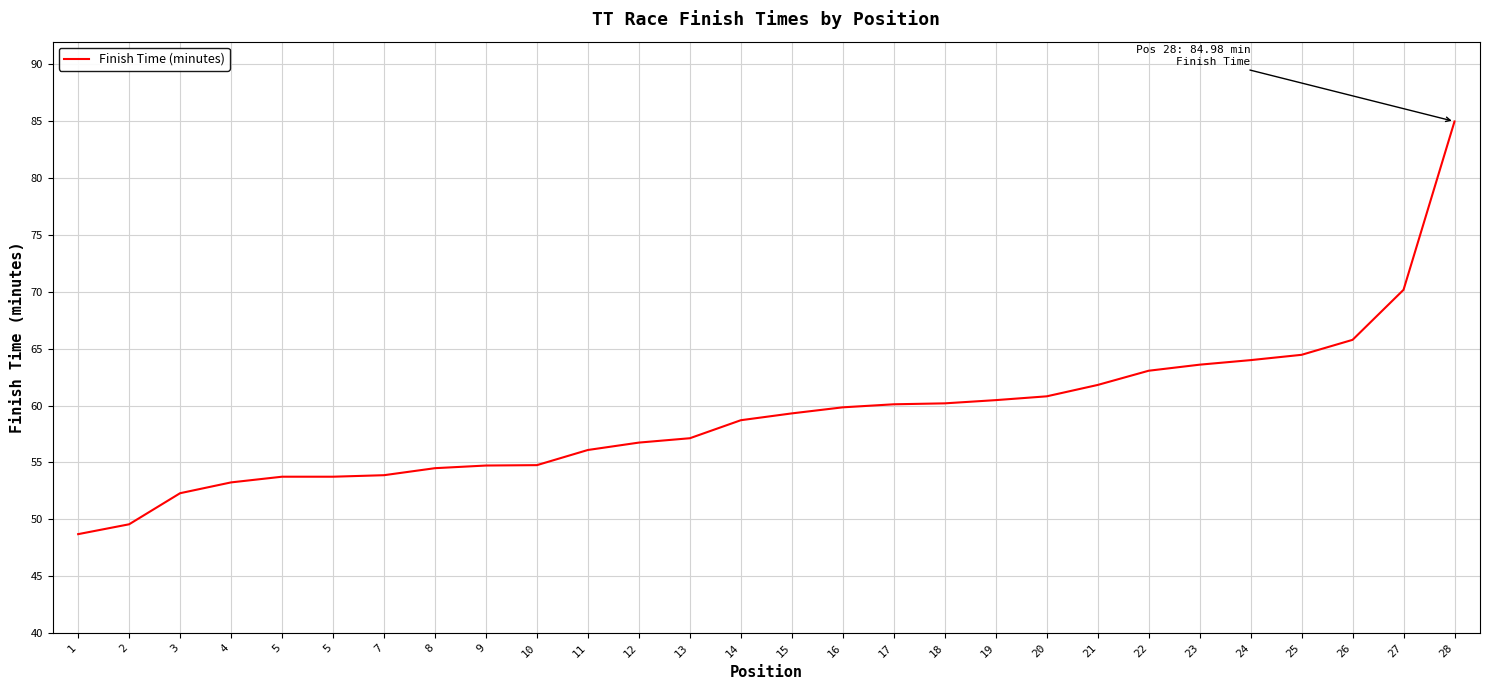

What is the difference between the values at 5 and 22?

9.3